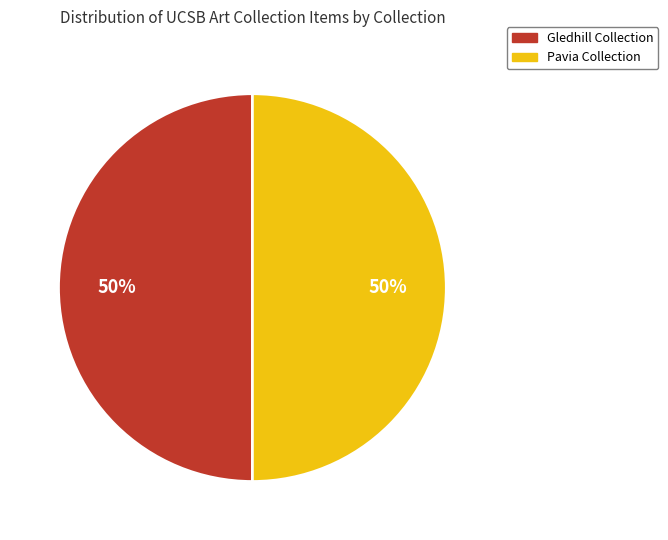

Is there a majority slice in this chart?

No